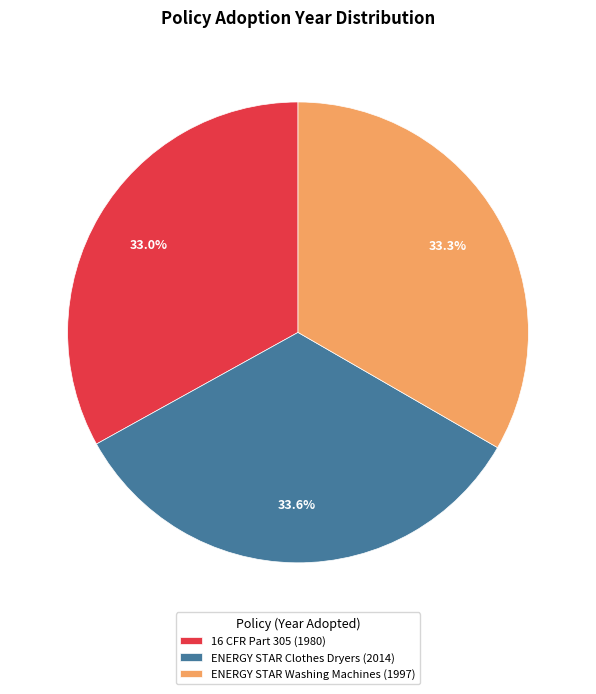

To the nearest percent, what portion does ENERGY STAR Clothes Dryers represent?

34%